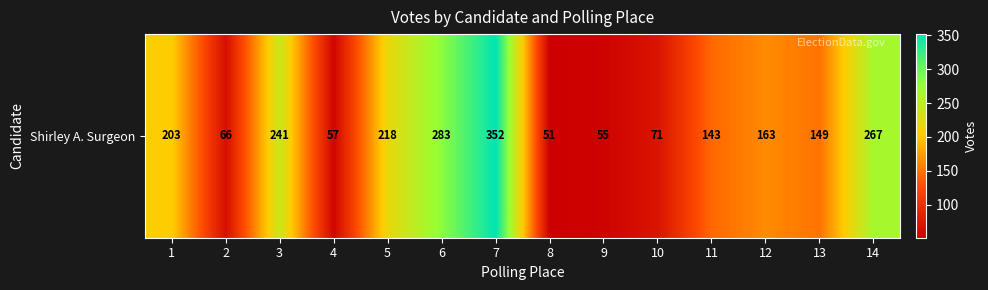

Reading left to right, transcribe all the data shown in this chart.

203	66	241	57	218	283	352	51	55	71	143	163	149	267